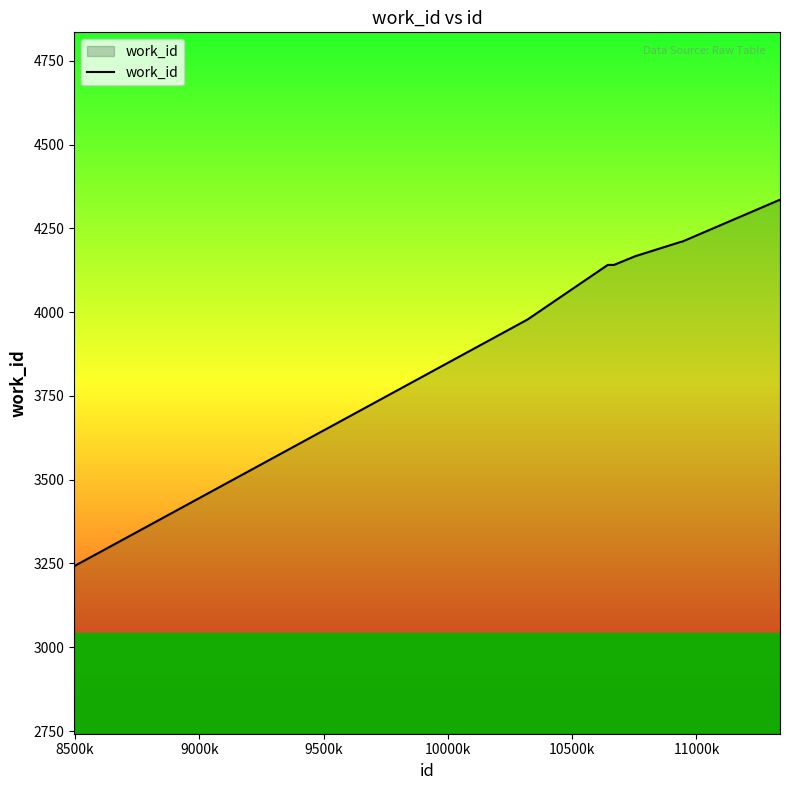

What is the greatest value displayed?

4335